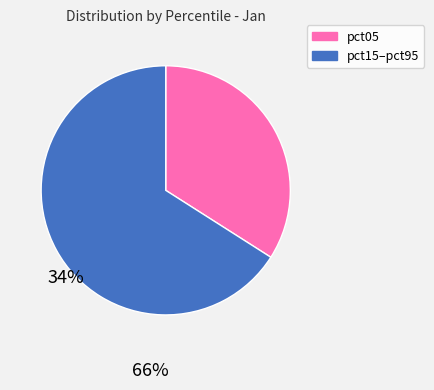

Count the number of slices in the pie.

2